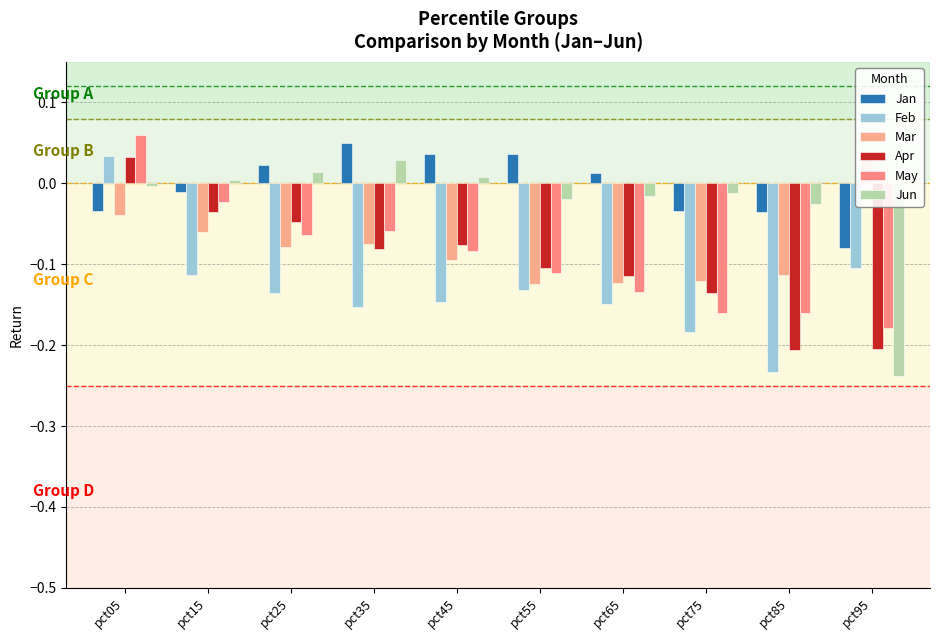

The value of Jan at pct35 is 0.1. True or false?

True